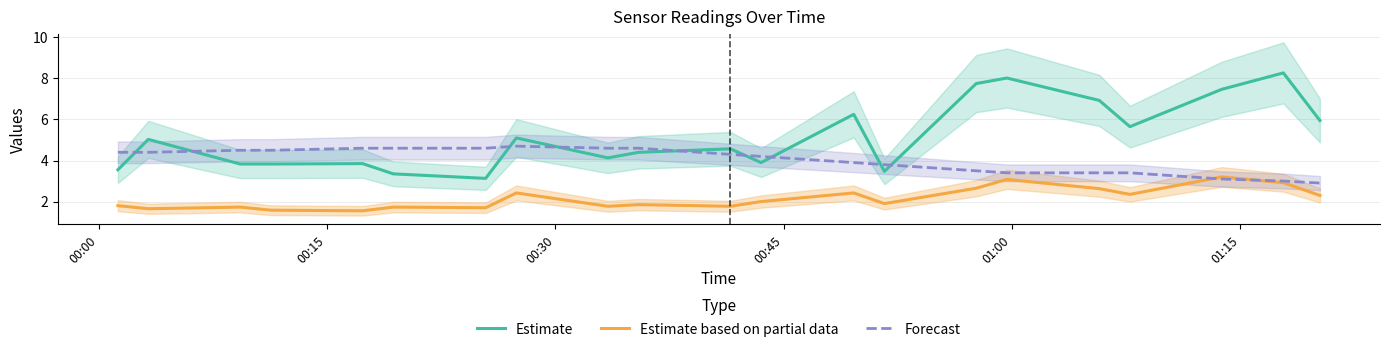

What is the difference between the maximum and second lowest values in the Estimate series?

4.9